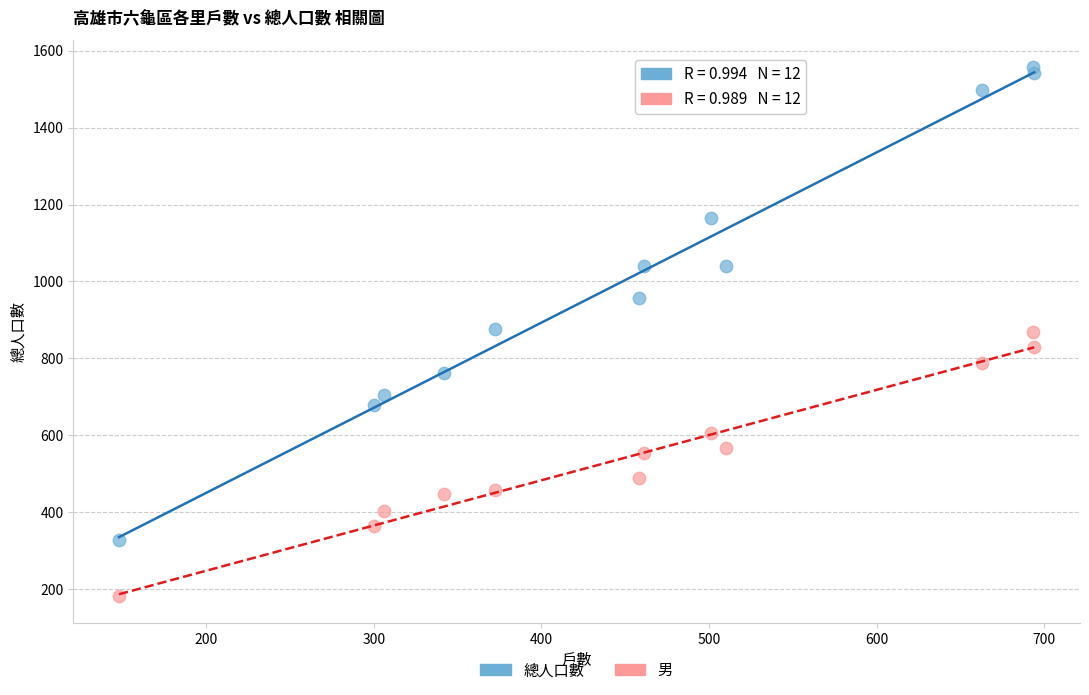

Across all data points, what is the range of X values (max minus min)?

546